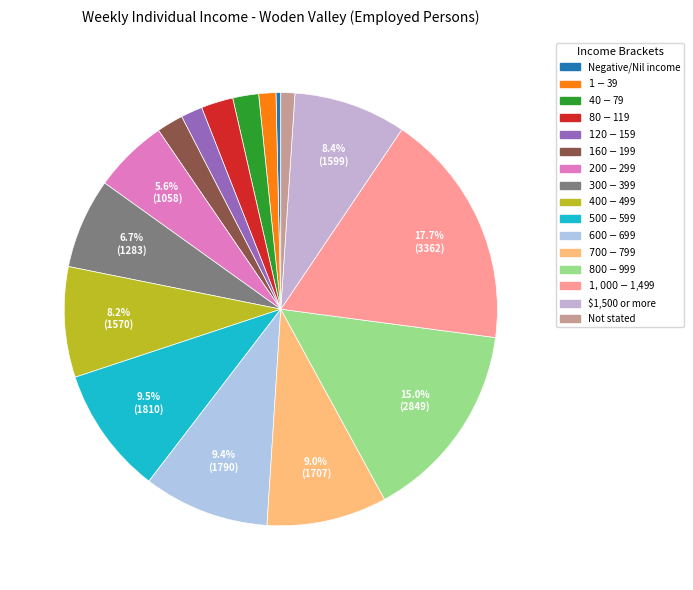

Does $800-$999 account for over 50% of the chart?

No